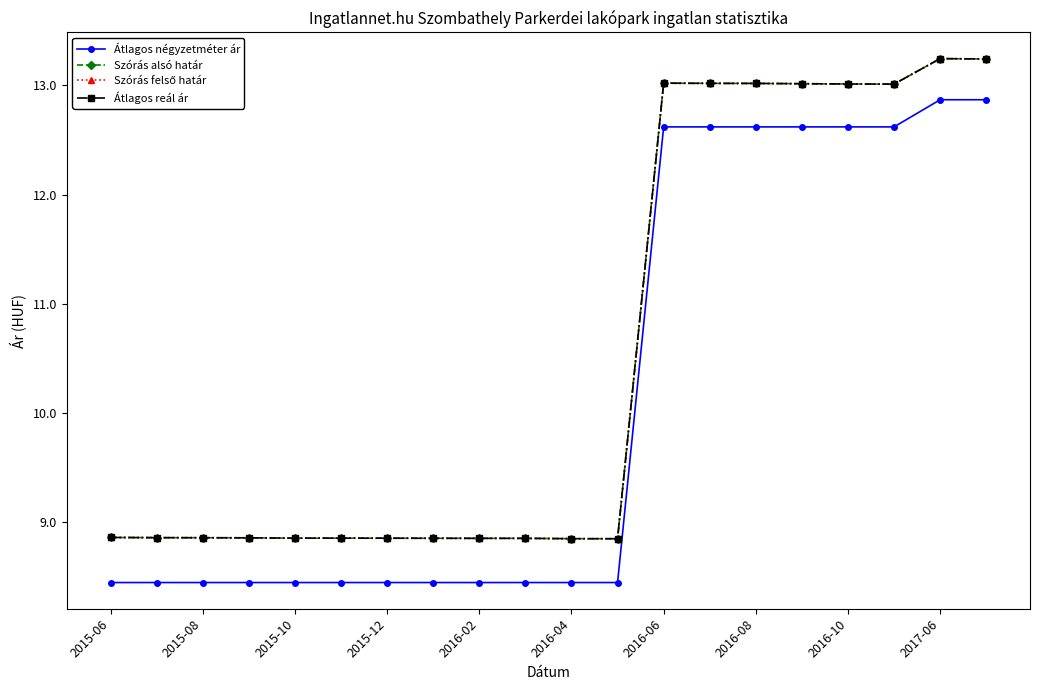

Is this an area chart (filled region under the line)?

No